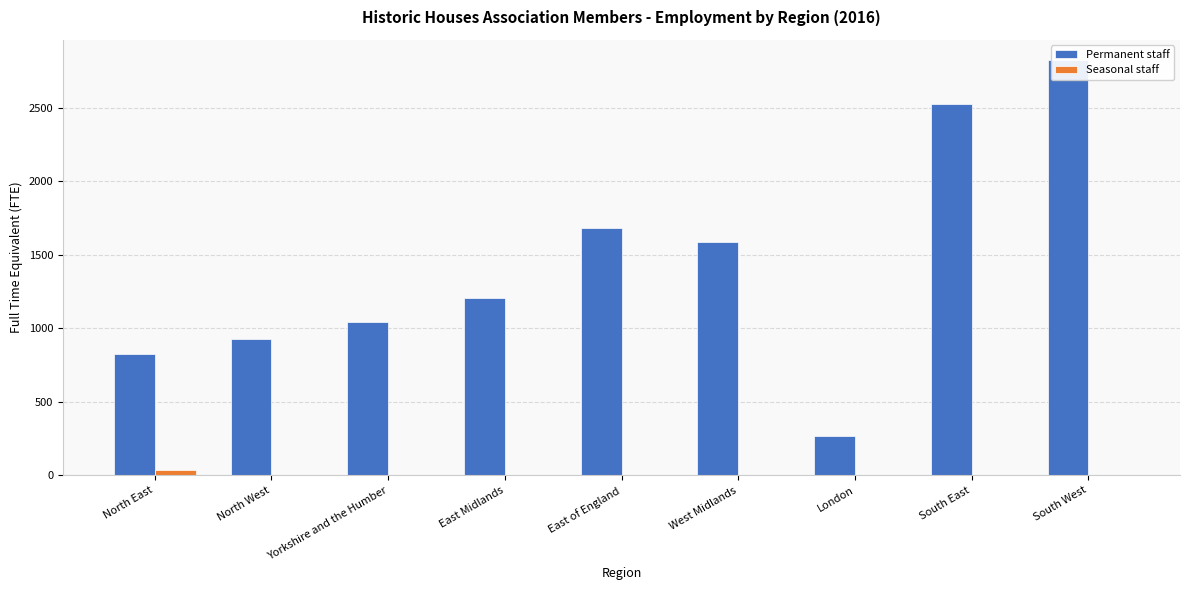

Is the value of Permanent staff at North West greater than the value of Seasonal staff at East Midlands?

Yes